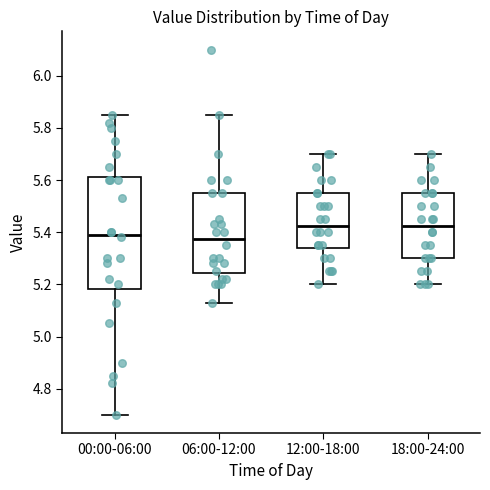

Comparing the boxes themselves (not the whiskers), which one is the tallest?

00:00-06:00